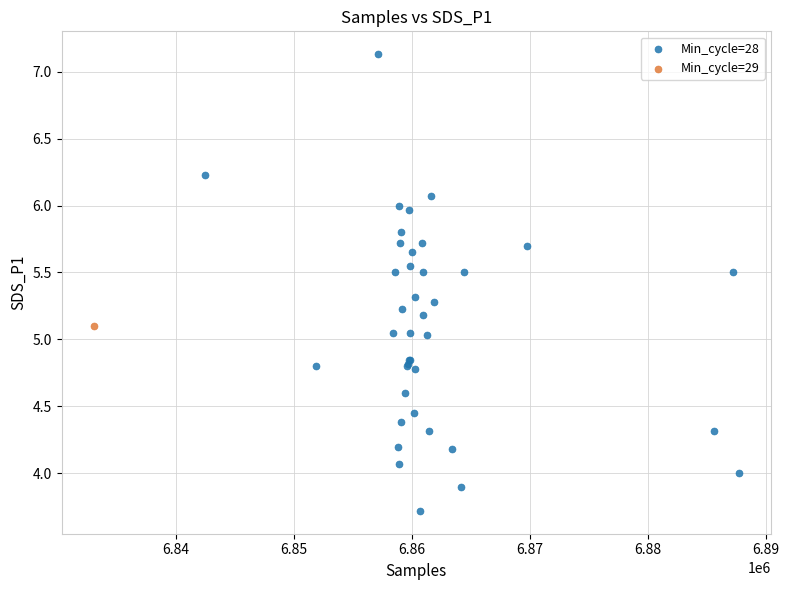

What are all the series names shown in the legend?

Min_cycle=28, Min_cycle=29